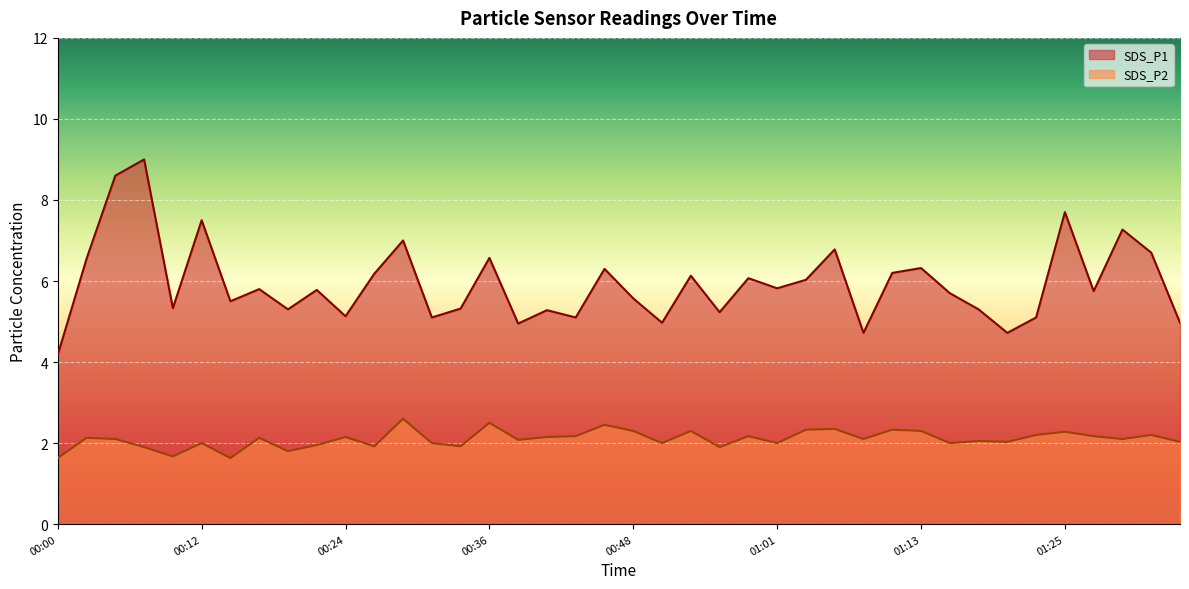

Where is the first local minimum for SDS_P2?

00:10